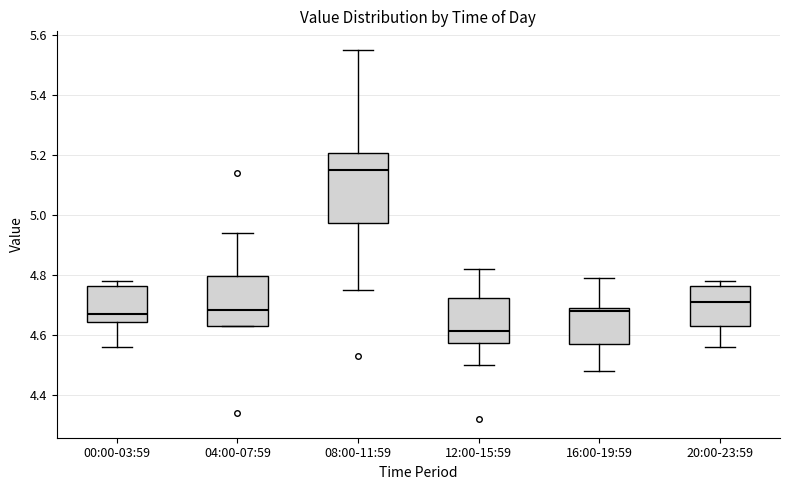

Which box has the highest median line?

08:00-11:59